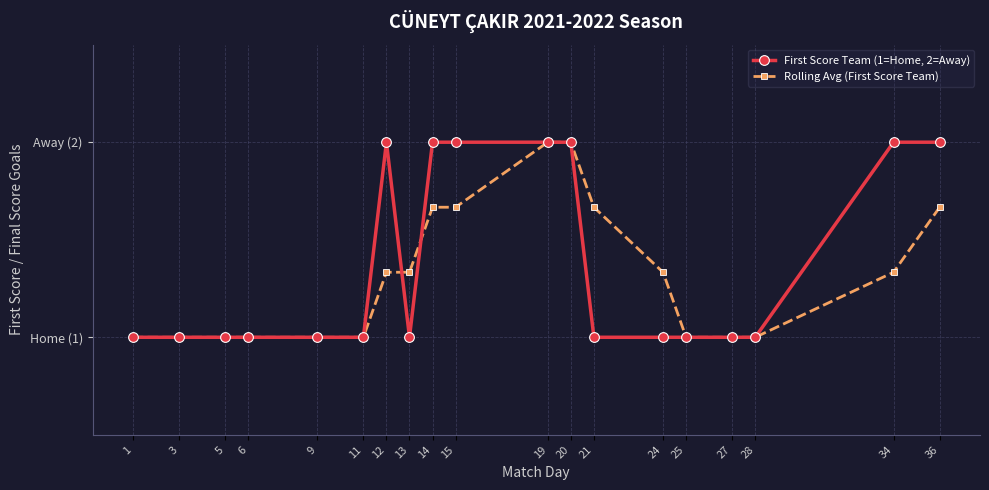

How many First Score Team (1=Home, 2=Away) values are between 1 and 2?

19